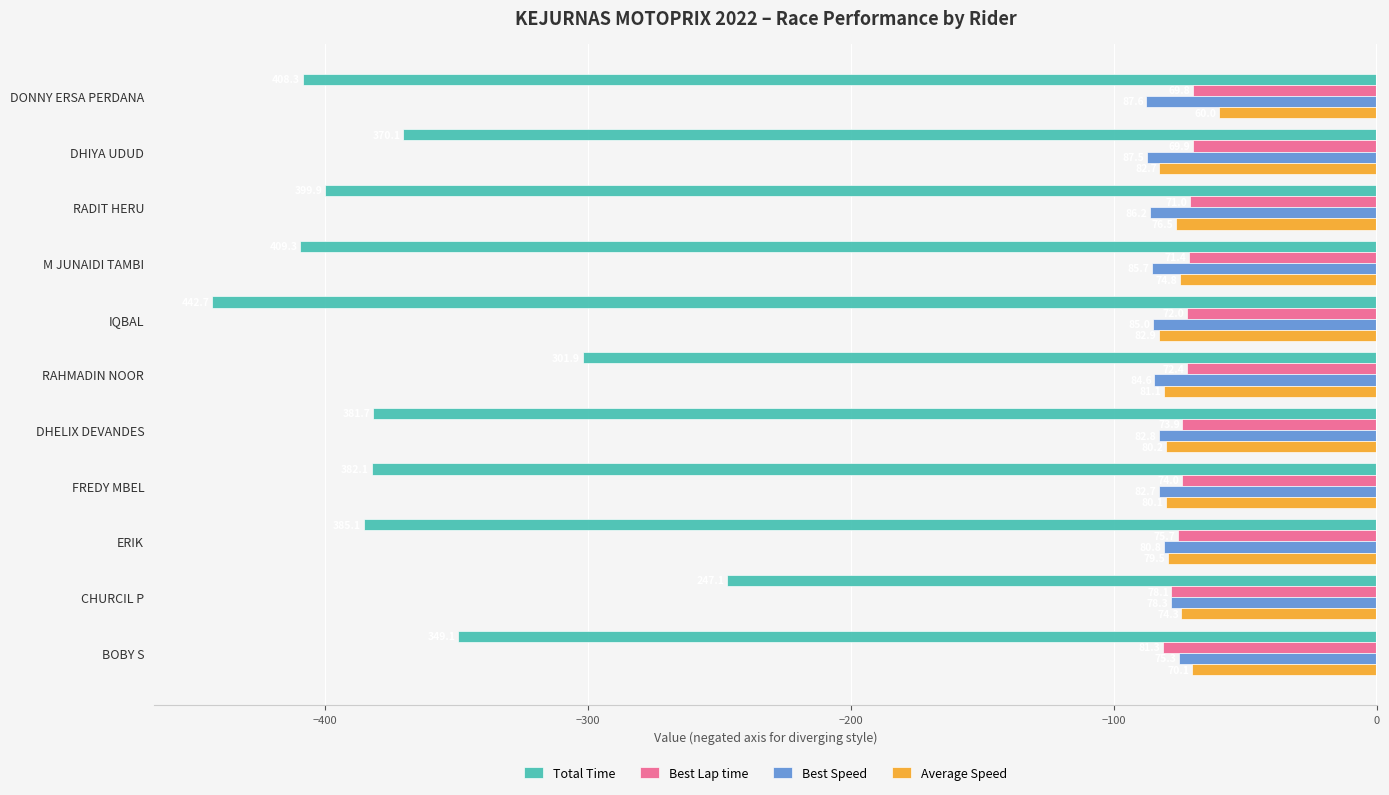

Reading left to right, transcribe all the data shown in this chart.

Total Time: -408.3	-370.1	-399.9	-409.3	-442.7	-301.9	-381.7	-382.1	-385.1	-247.1	-349.1
Best Lap time: -69.8	-69.9	-71.0	-71.4	-72.0	-72.4	-73.9	-74.0	-75.7	-78.1	-81.3
Best Speed: -87.6	-87.5	-86.2	-85.7	-85.0	-84.6	-82.8	-82.7	-80.8	-78.3	-75.3
Average Speed: -60.0	-82.7	-76.5	-74.8	-82.9	-81.1	-80.2	-80.1	-79.5	-74.3	-70.1